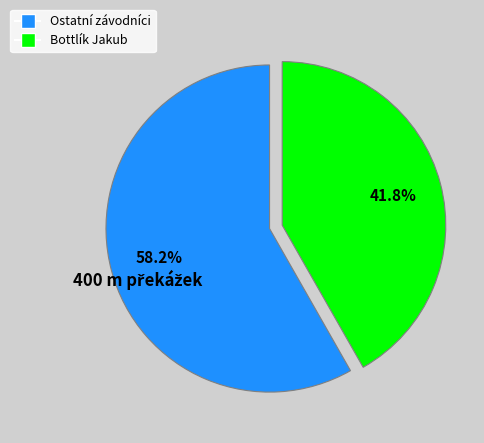

How many slices are in this pie chart?

2